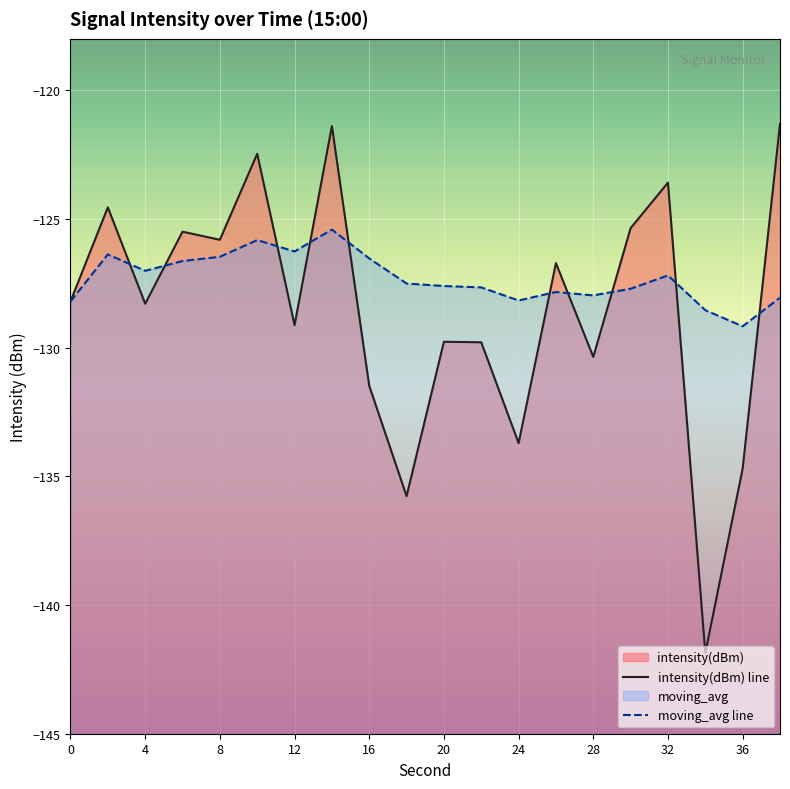

What is the maximum value shown in the chart?

-121.3